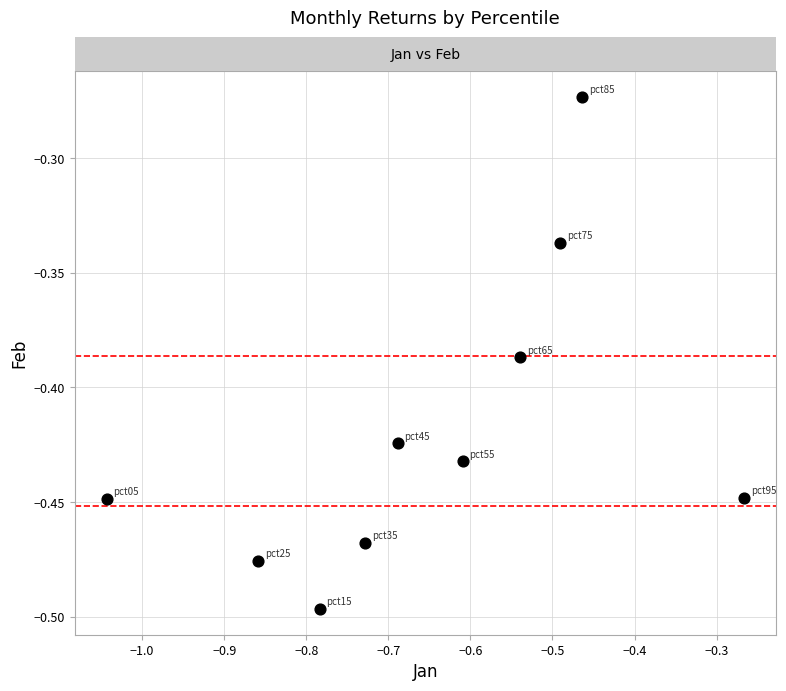

What is the average X value?

-0.6